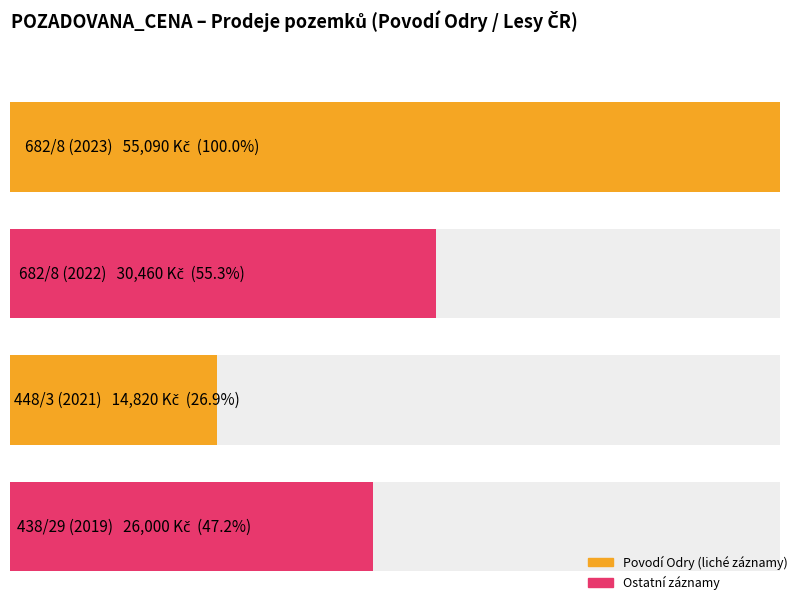

Reading left to right, transcribe all the data shown in this chart.

682/8 (2023)=55090	682/8 (2022)=30460	448/3 (2021)=14820	438/29 (2019)=26000